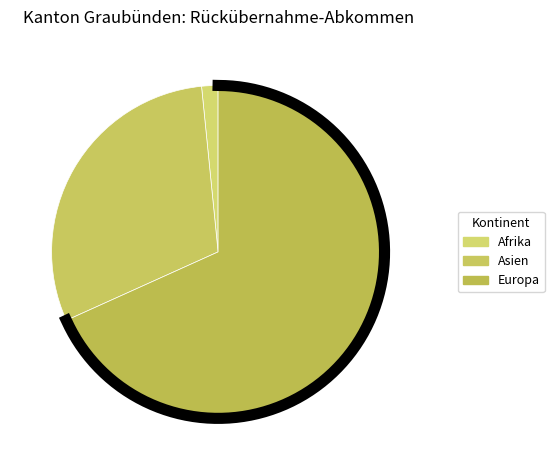

What is the majority slice?

Europa